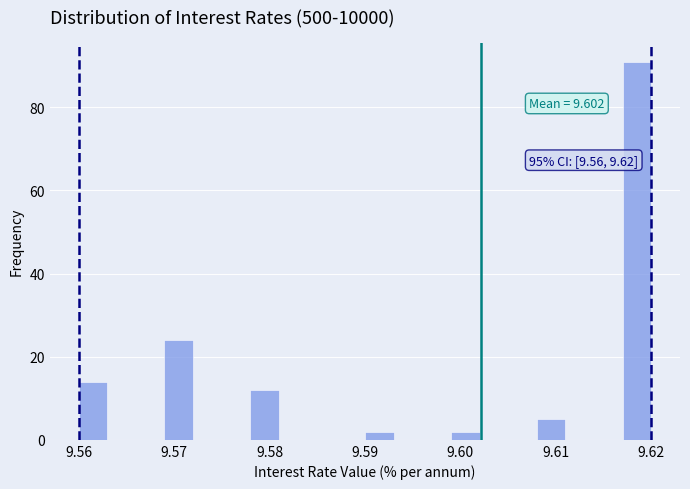

Read against the x-axis, roughly where is the centre of the tallest bar?

9.619